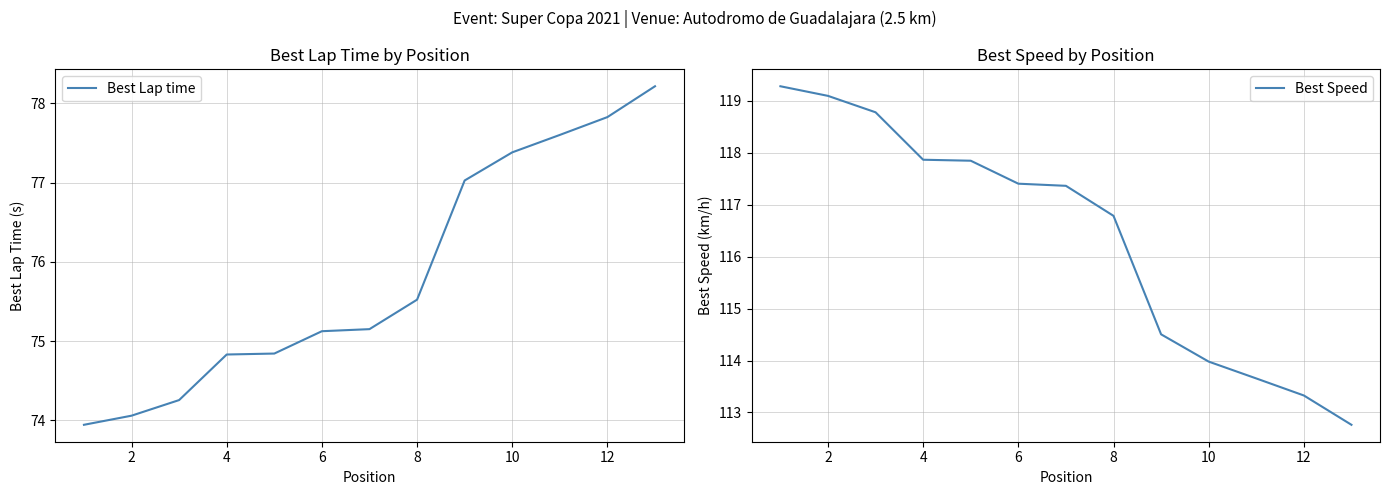

The value of Best Speed at 8 is 210.6. True or false?

False